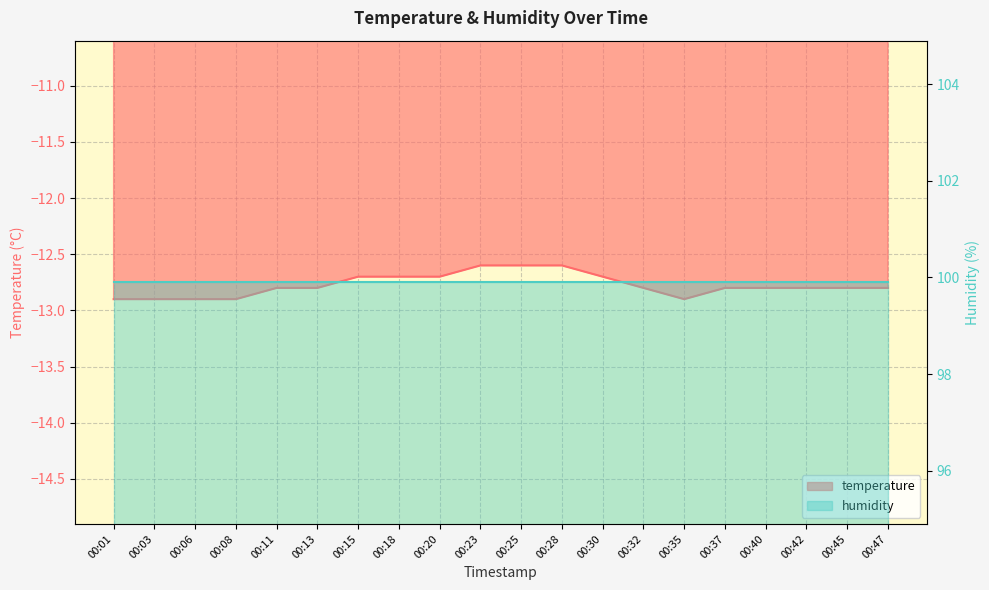

Between 00:13 and 00:06, which is larger?

00:13